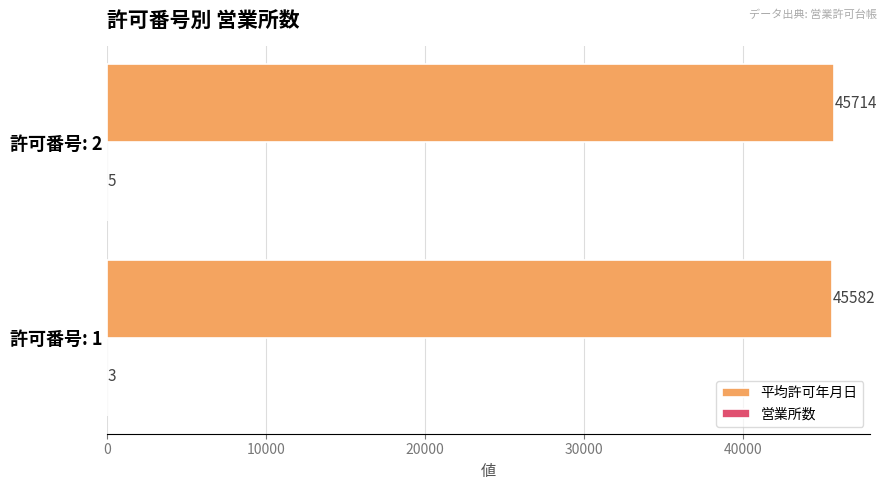

The value of 平均許可年月日 at 許可番号: 2 is 30987. True or false?

False